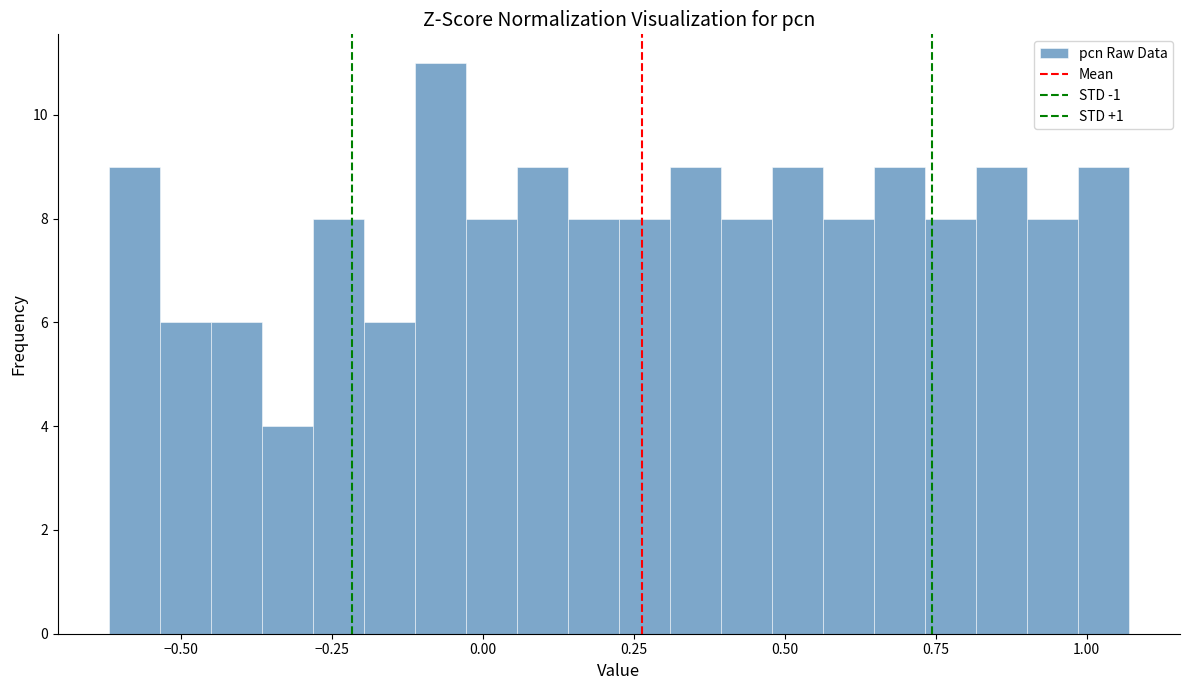

Around what value on the x-axis is the tallest bar? Give the approximate position of its centre, as read against the axis.

-0.05